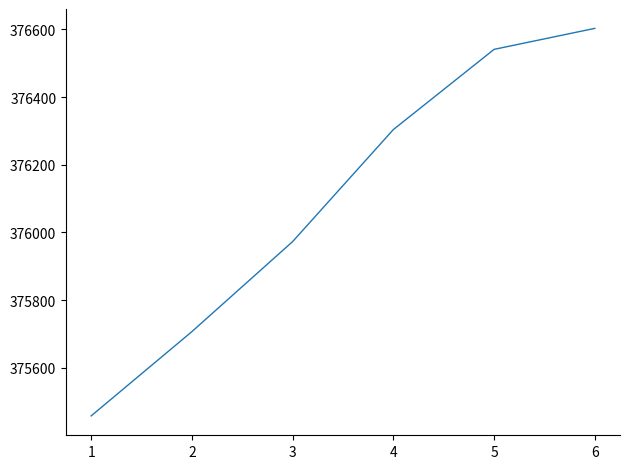

List the labels in order of value, smallest first.

1, 2, 3, 4, 5, 6